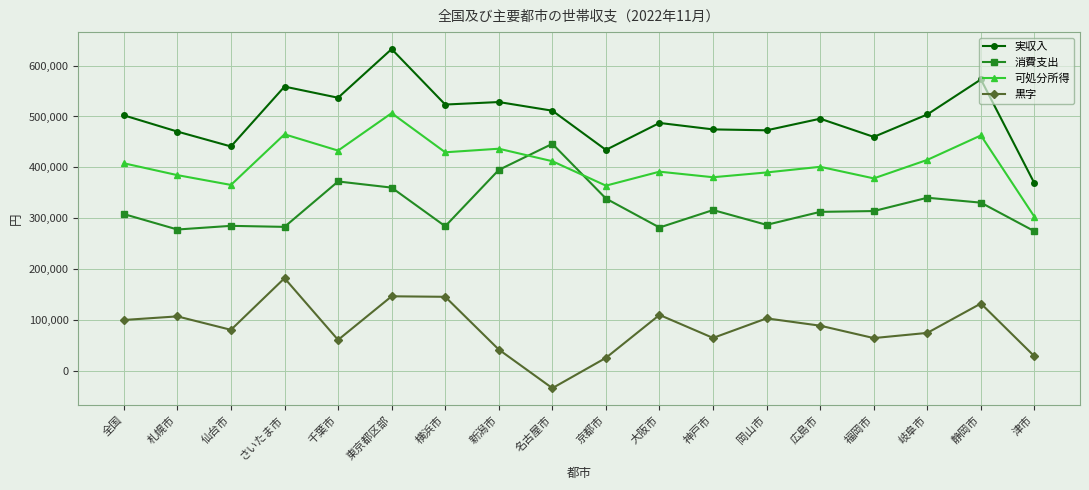

Which label corresponds to the largest value in the chart?

東京都区部